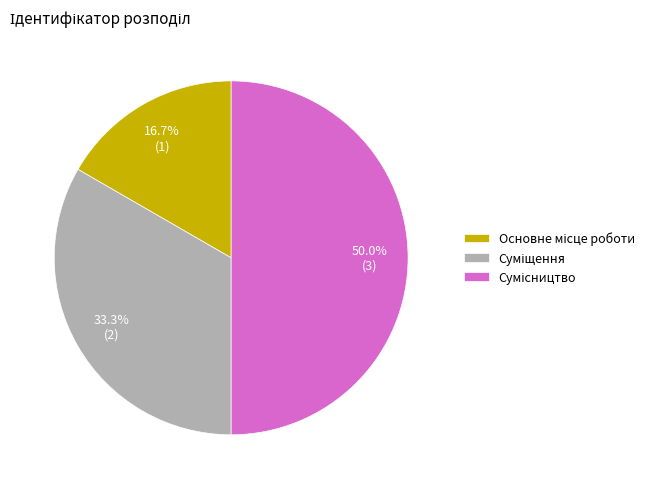

Is Суміщення the majority of the pie?

No